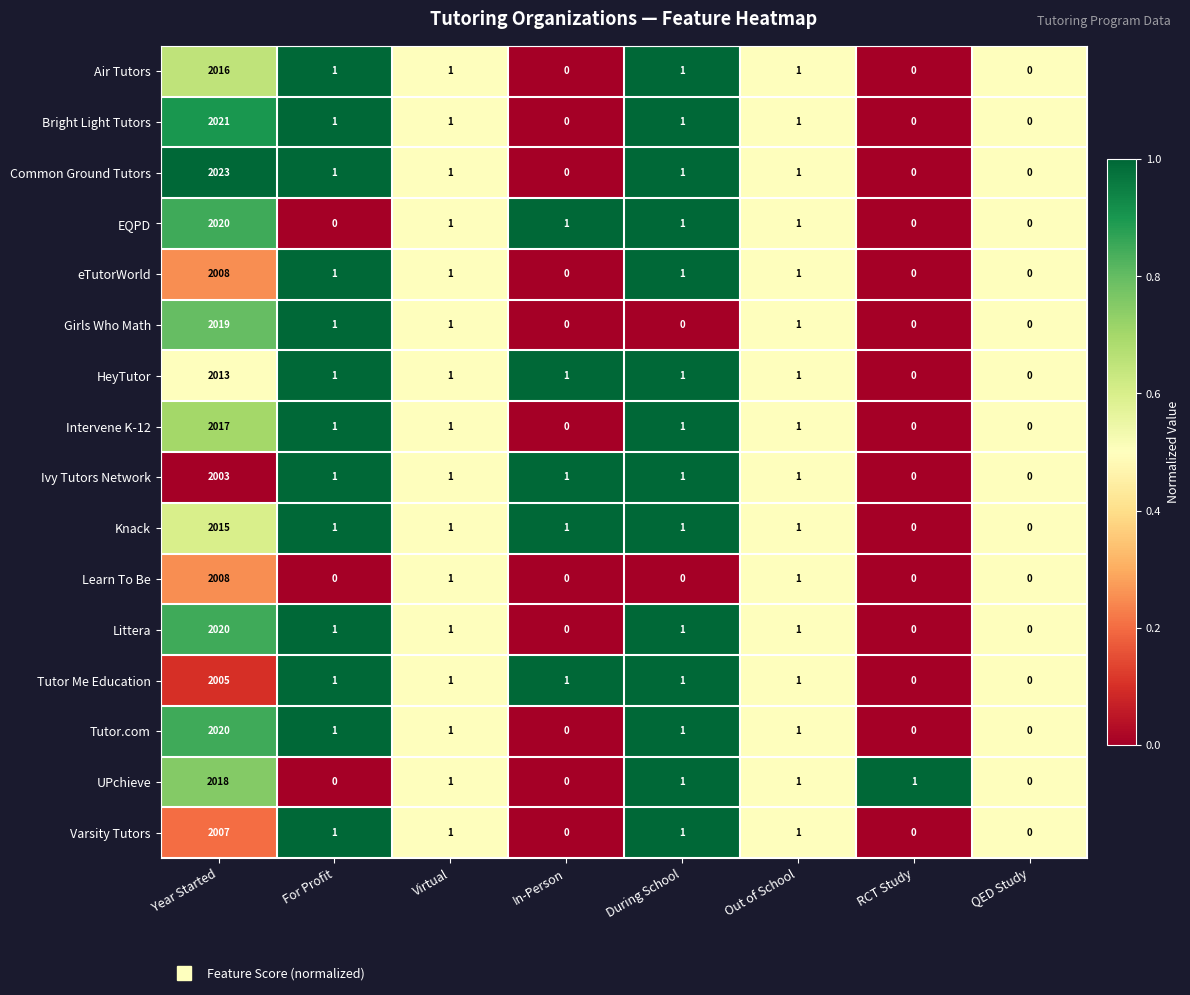

Which category has the highest value across all series?

Year Started